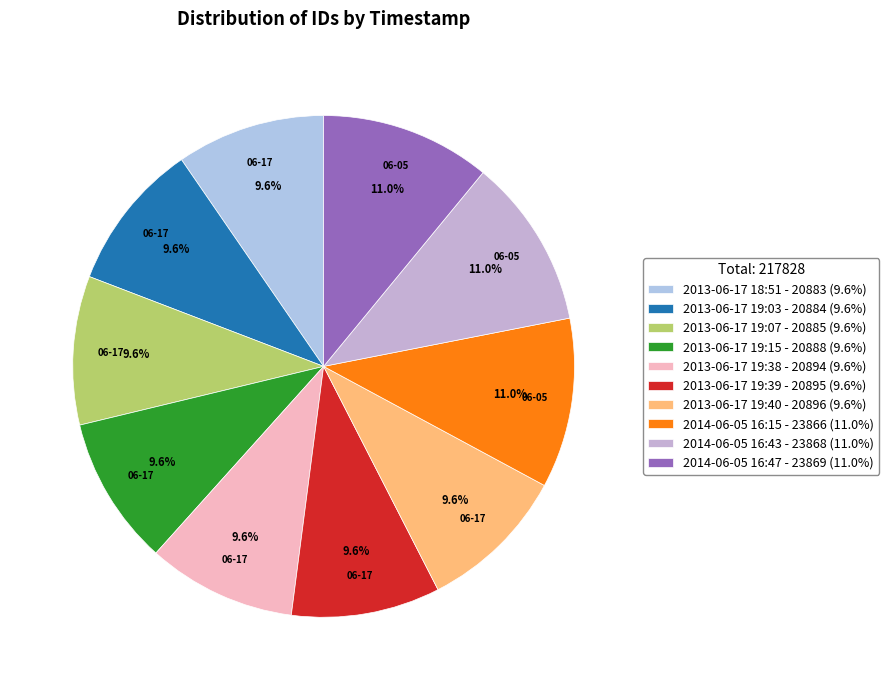

Count the number of slices in the pie.

10